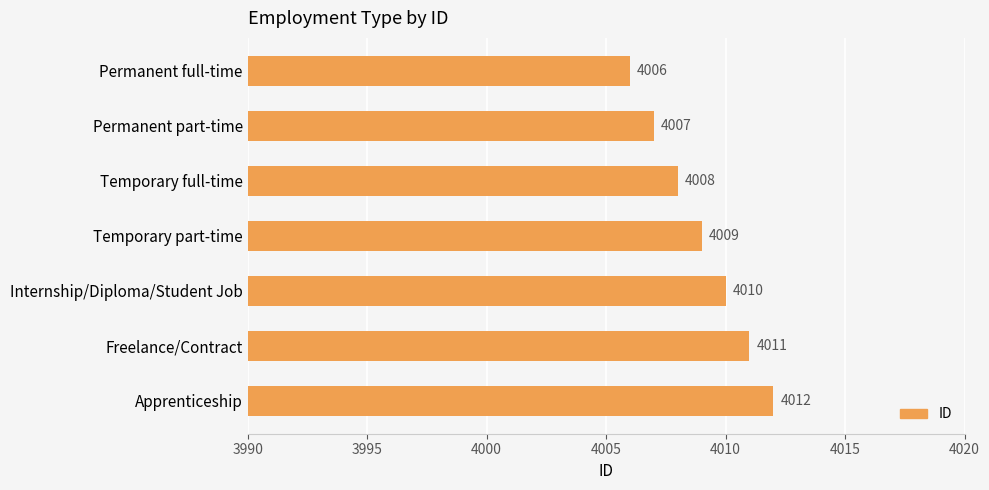

List the labels in order of value, smallest first.

Permanent full-time, Permanent part-time, Temporary full-time, Temporary part-time, Internship/Diploma/Student Job, Freelance/Contract, Apprenticeship